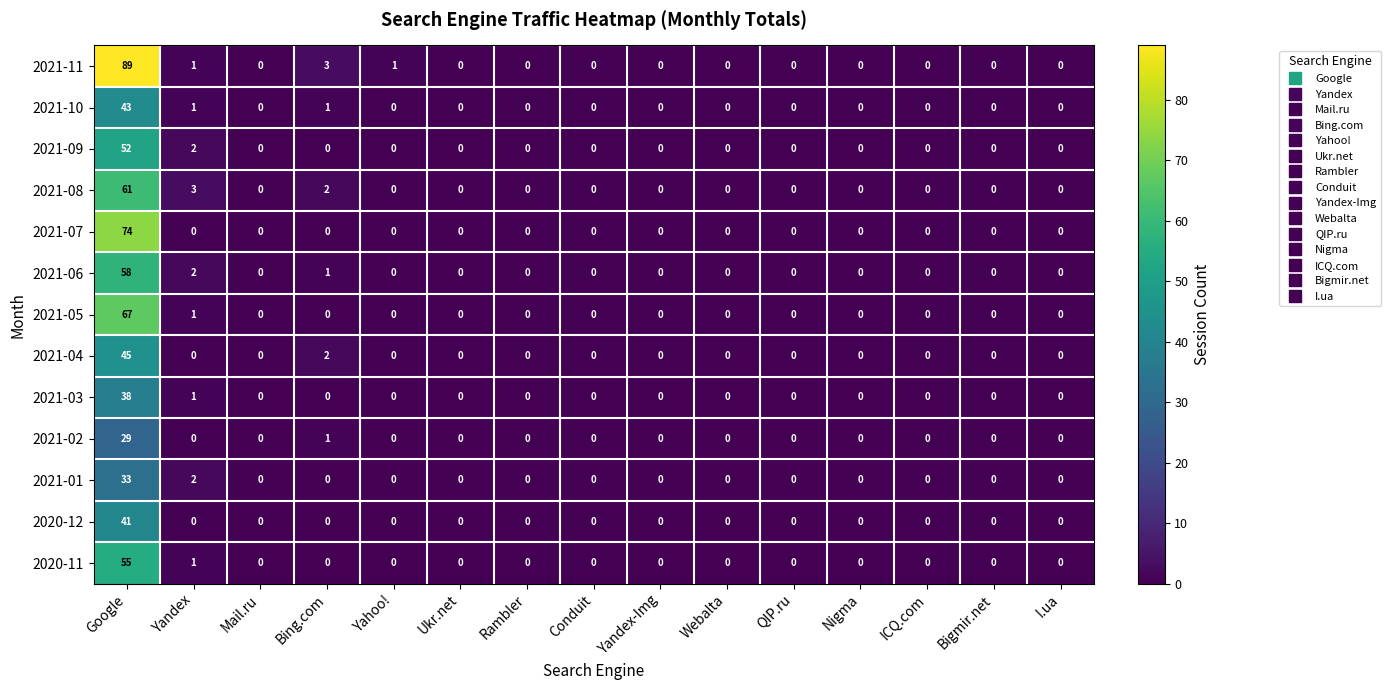

What is the spread (max minus min) of values at Yahoo!?

1